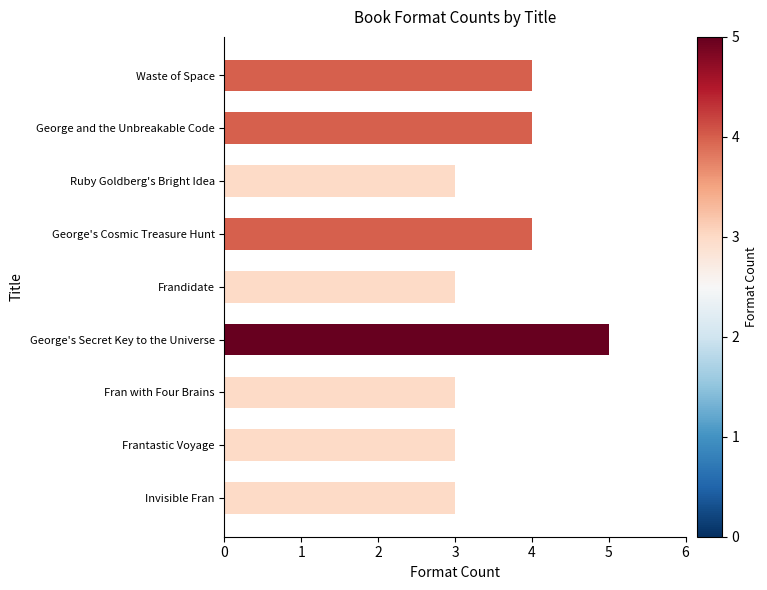

What is the smallest value displayed?

3